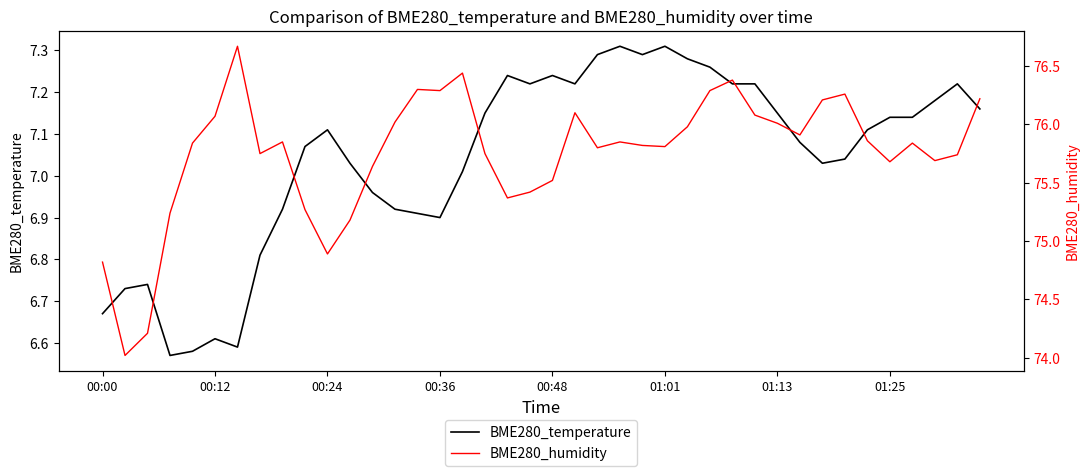

What is the average value of the BME280_temperature series?

7.0